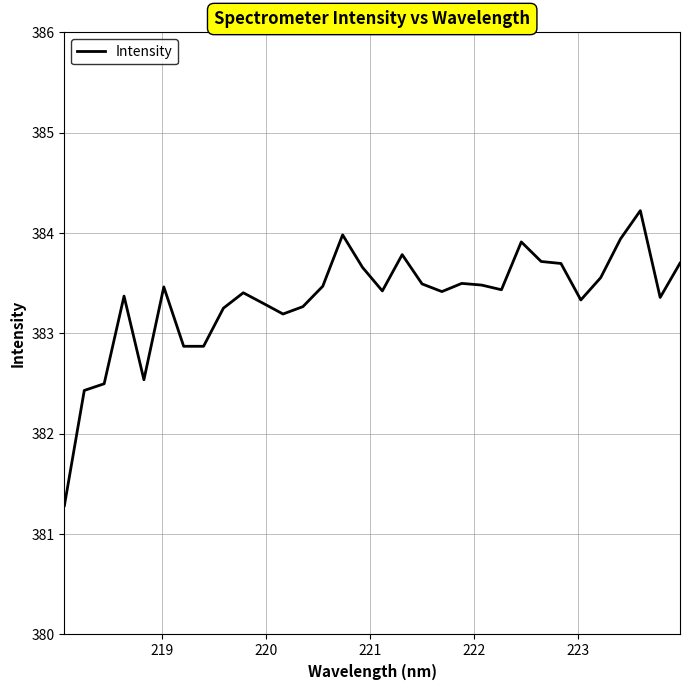

What is the minimum value shown in the chart?

381.3